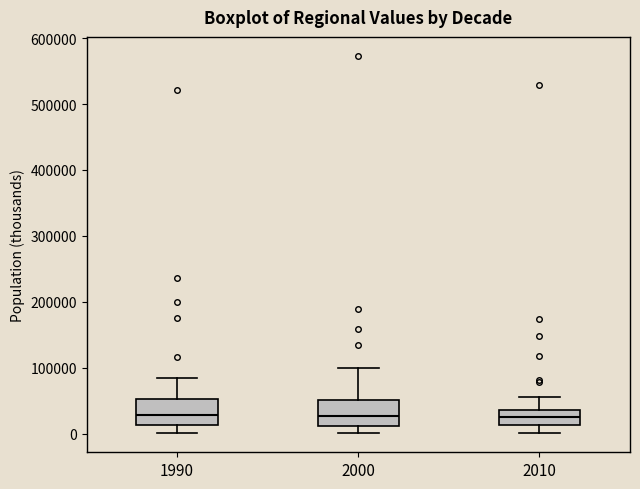

Reading left to right, transcribe this box plot: for each box, give where its median line is, the range the box spans, and where its two whiskers end, as read against the y-axis. The values are not printed on the chart, so give them approximately, as read against the axis.

1990: median 30000, box 10000 to 50000, whiskers 0 to 80000
2000: median 30000, box 10000 to 50000, whiskers 0 to 100000
2010: median 20000, box 10000 to 40000, whiskers 0 to 60000